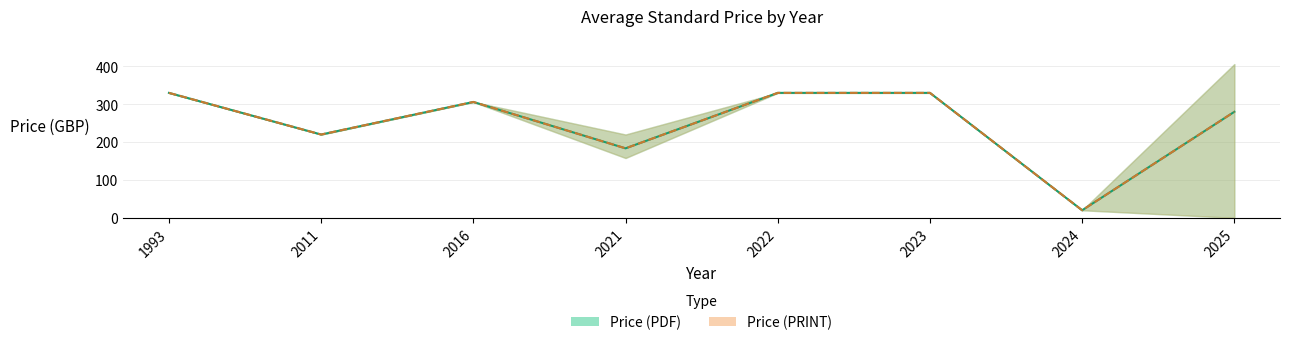

At which label does Avg Price (PDF) reach its minimum?

2024